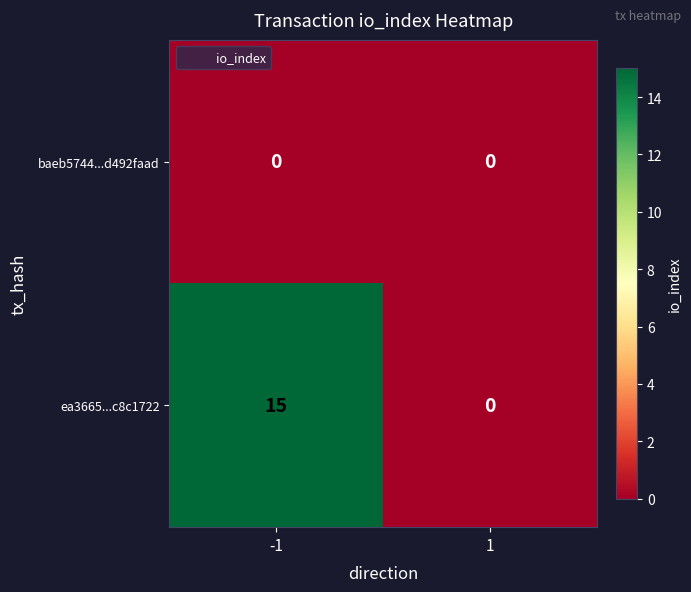

True or false: ea3665...c8c1722 has a value of -6 at 1.

False